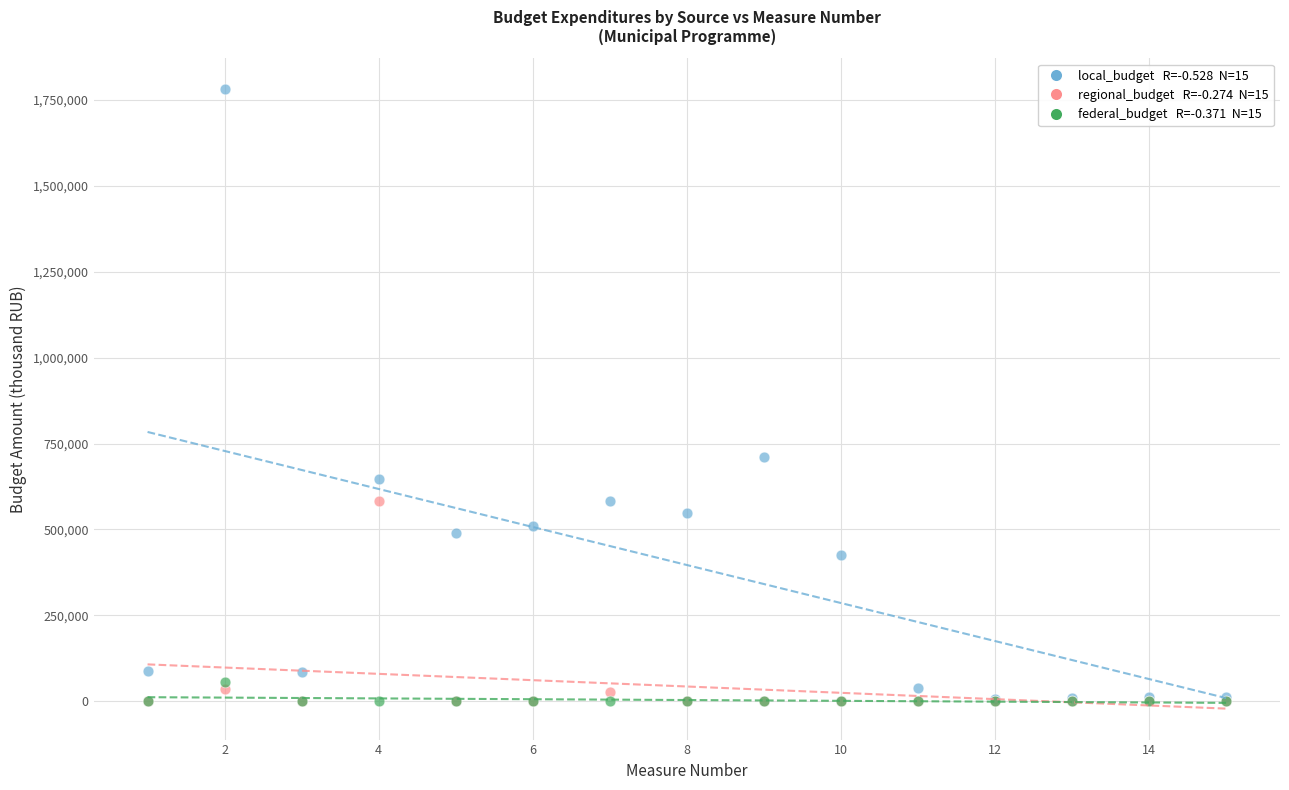

Across all series, what Y value is closest to 890311?

711130.7